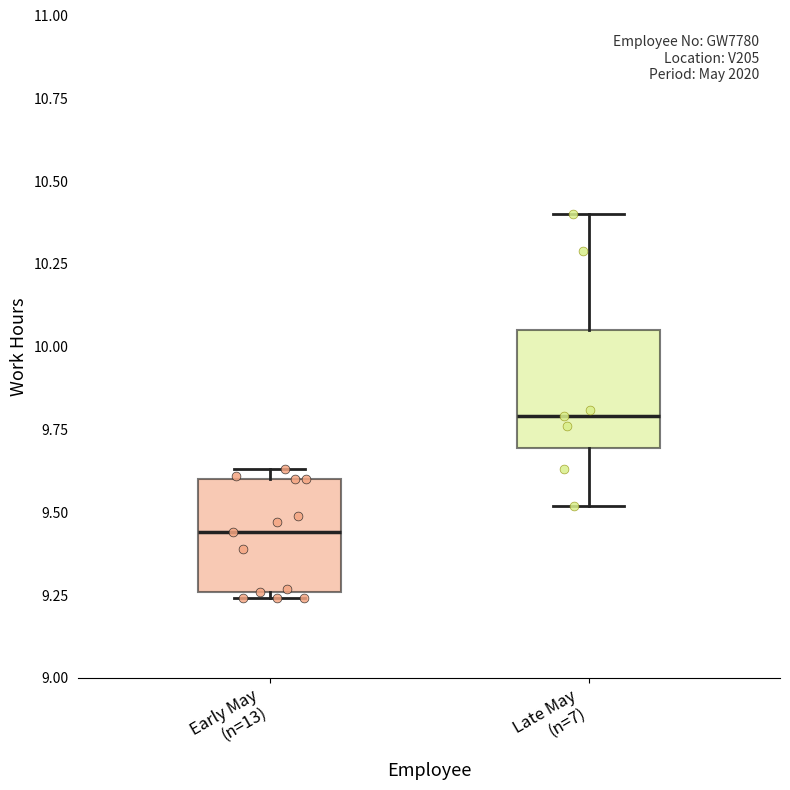

Reading left to right, read every box against the y-axis: the position of its median line, the range the box covers, and the ends of its whiskers. The values are not printed on the chart, so give them approximately, as read against the axis.

Early May (n=13): median 9.45, box 9.25 to 9.60, whiskers 9.25 (just below the box's lower edge) to 9.65
Late May (n=7): median 9.80, box 9.70 to 10.05, whiskers 9.50 to 10.40